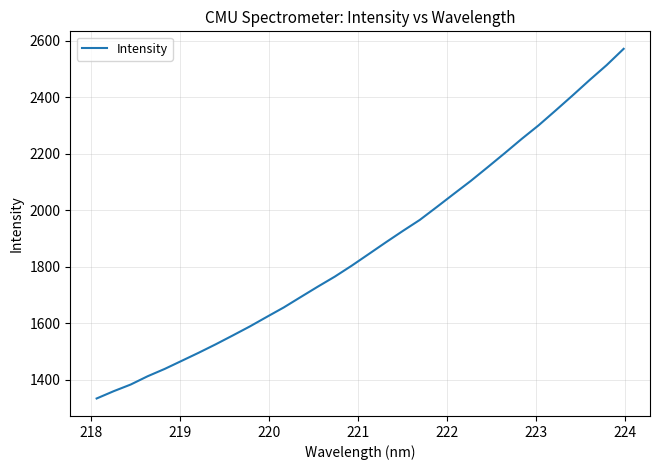

What is the maximum value shown in the chart?

2571.6